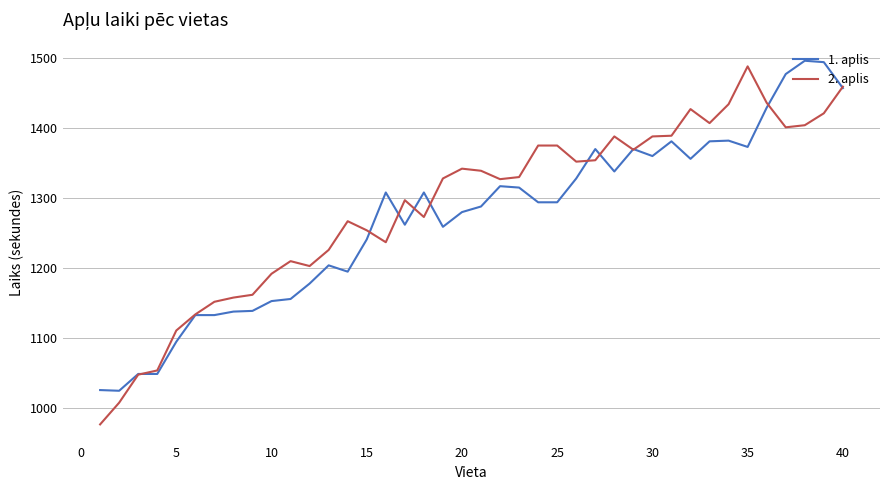

What is the lowest value of the 2. aplis series?

977